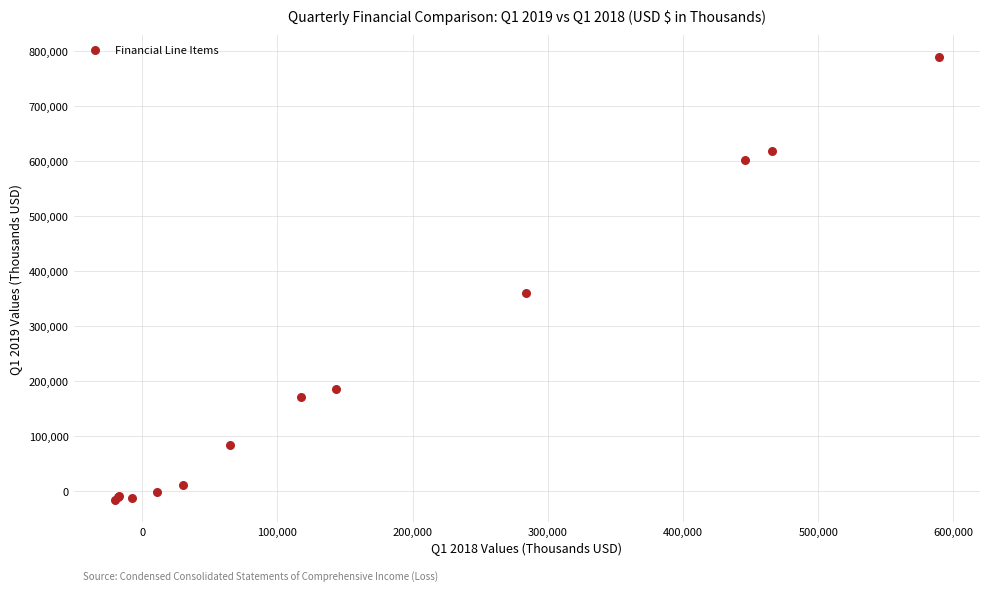

What Y value in the scatter plot is closest to 386606?

361409